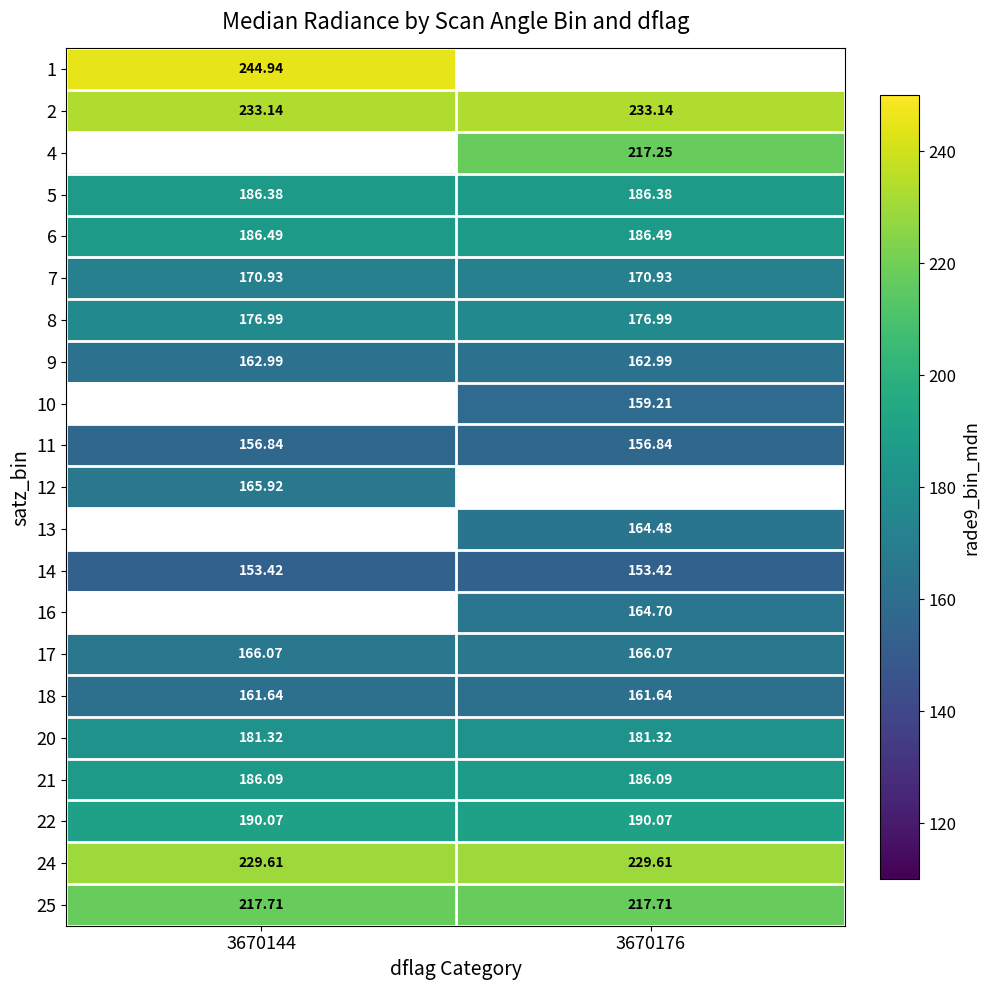

What is the lowest value of the 7 series?

170.9